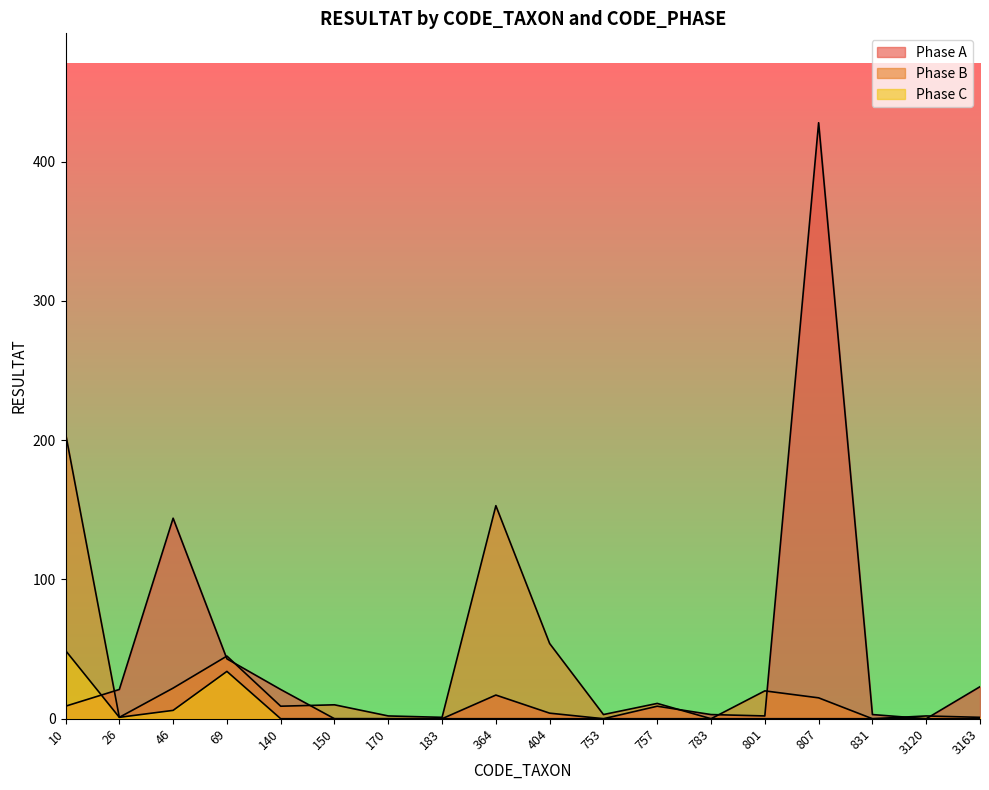

Which has a higher value, 26 or 183?

26